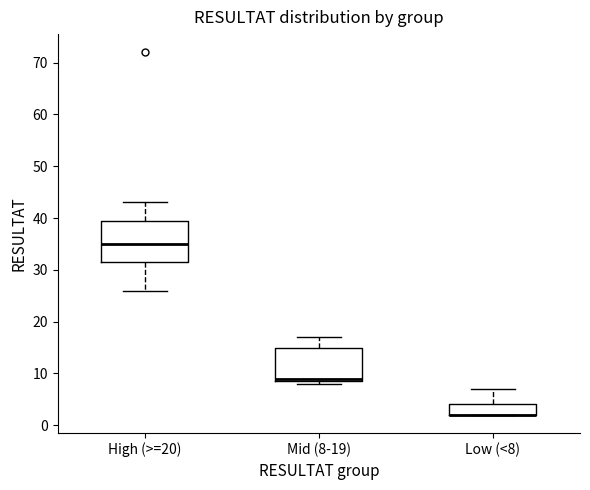

Which box is the tallest, from its lower edge to its upper edge?

High (>=20)